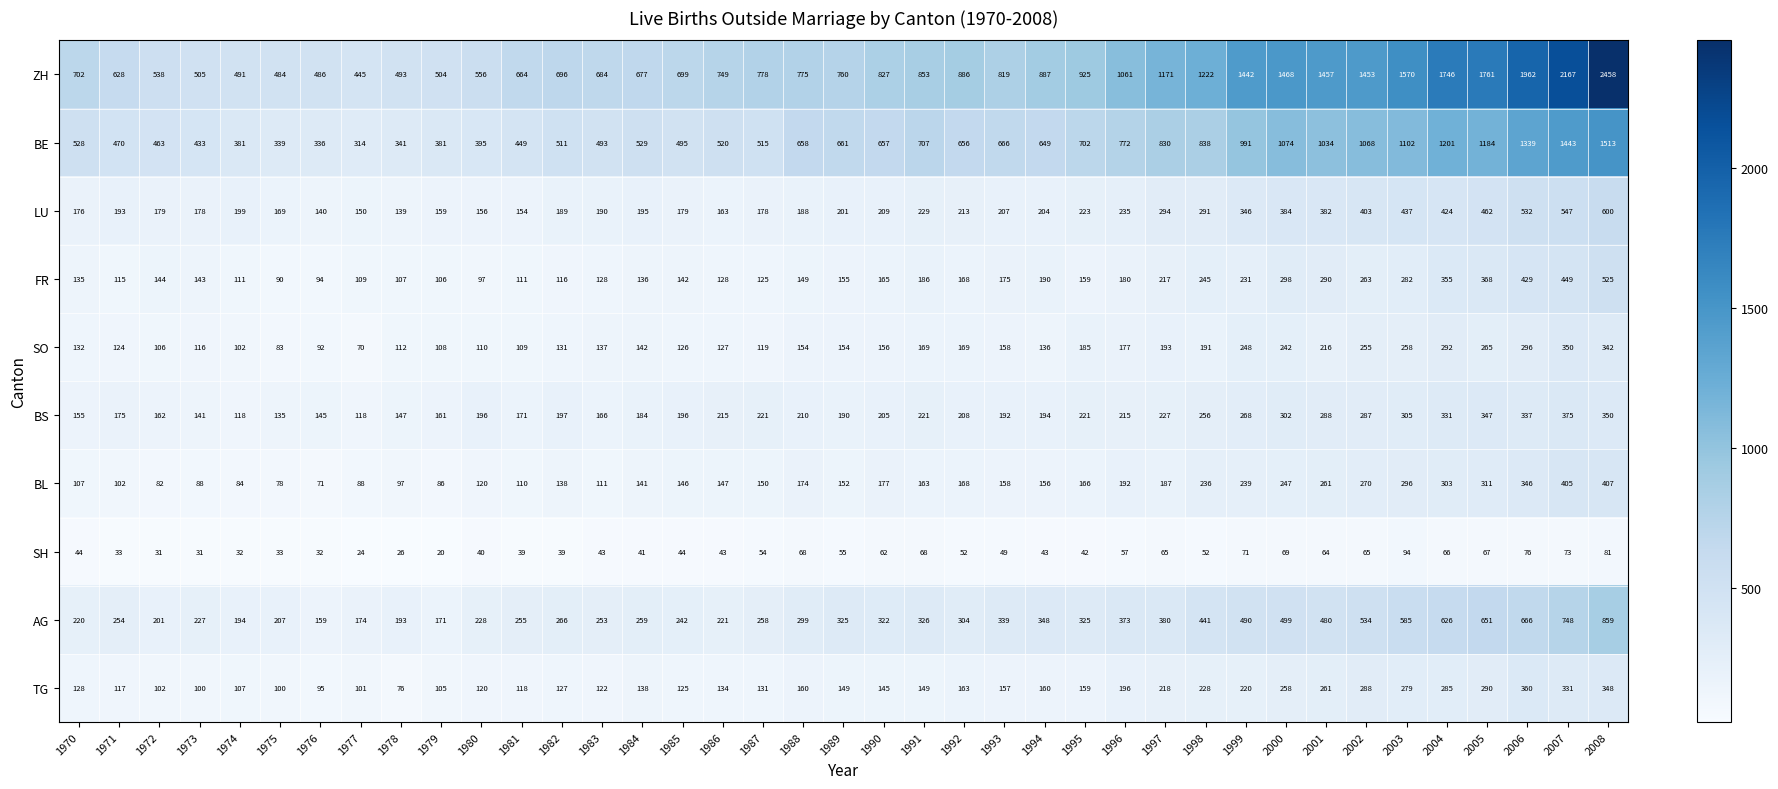

The LU series shows 699 at 2002. True or false?

False